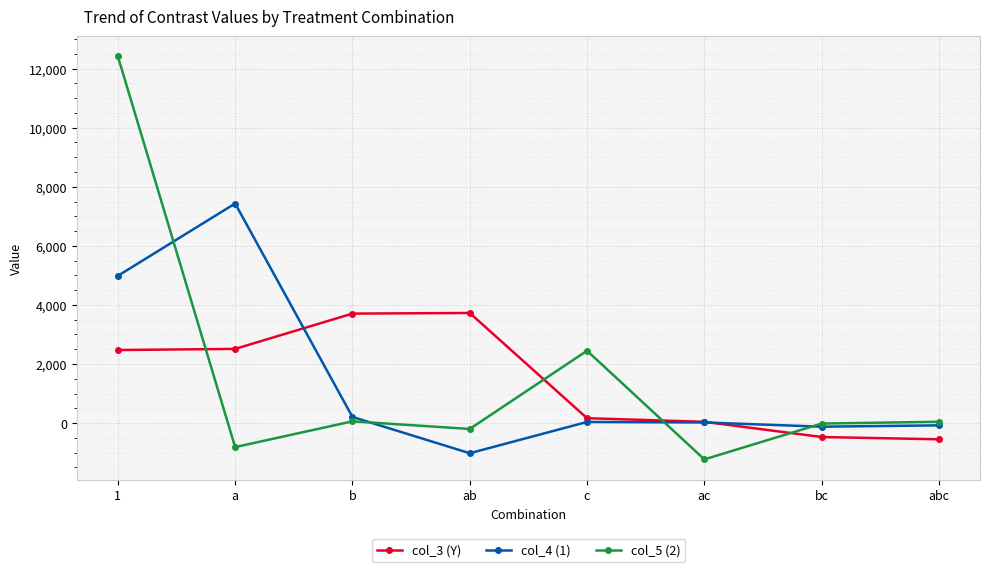

Where is the first local minimum for col_5 (2)?

a